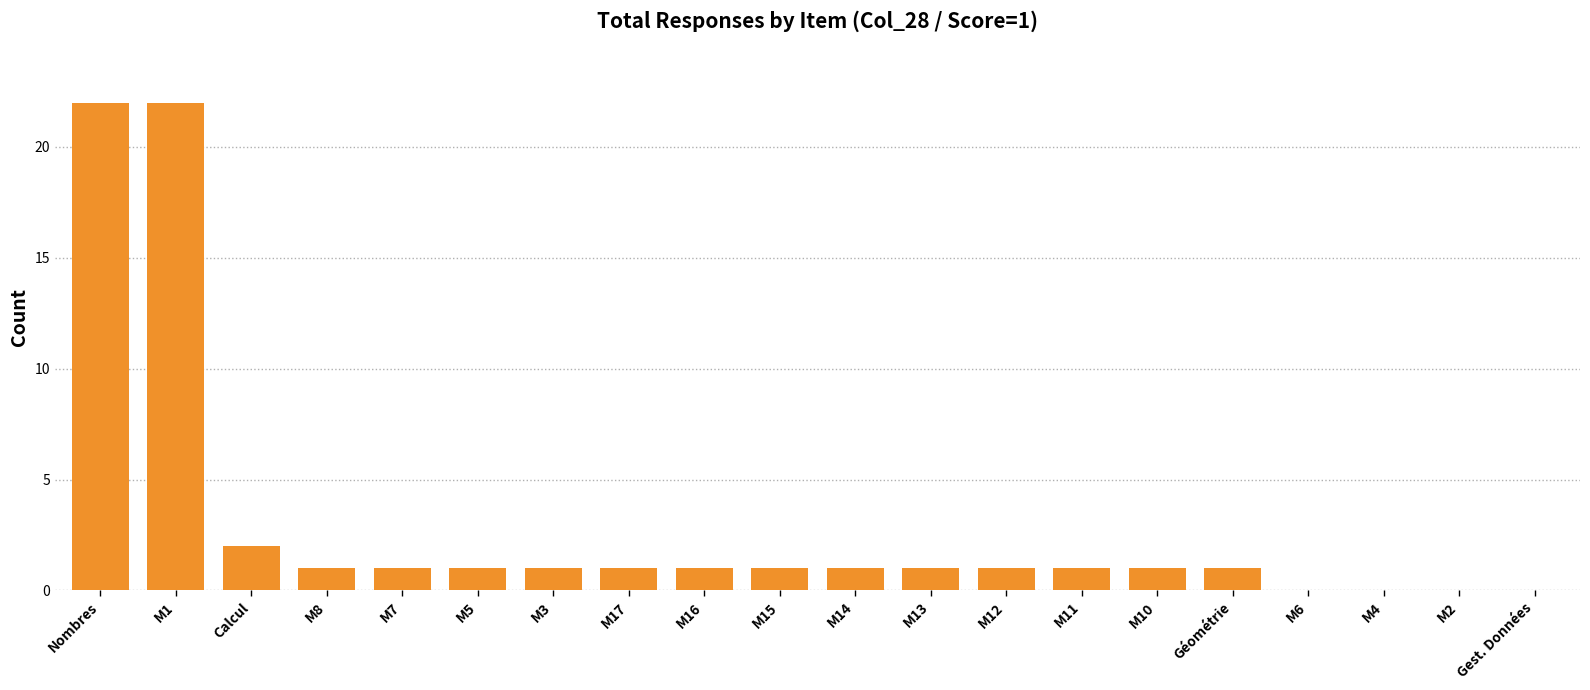

Are the bars horizontal?

No